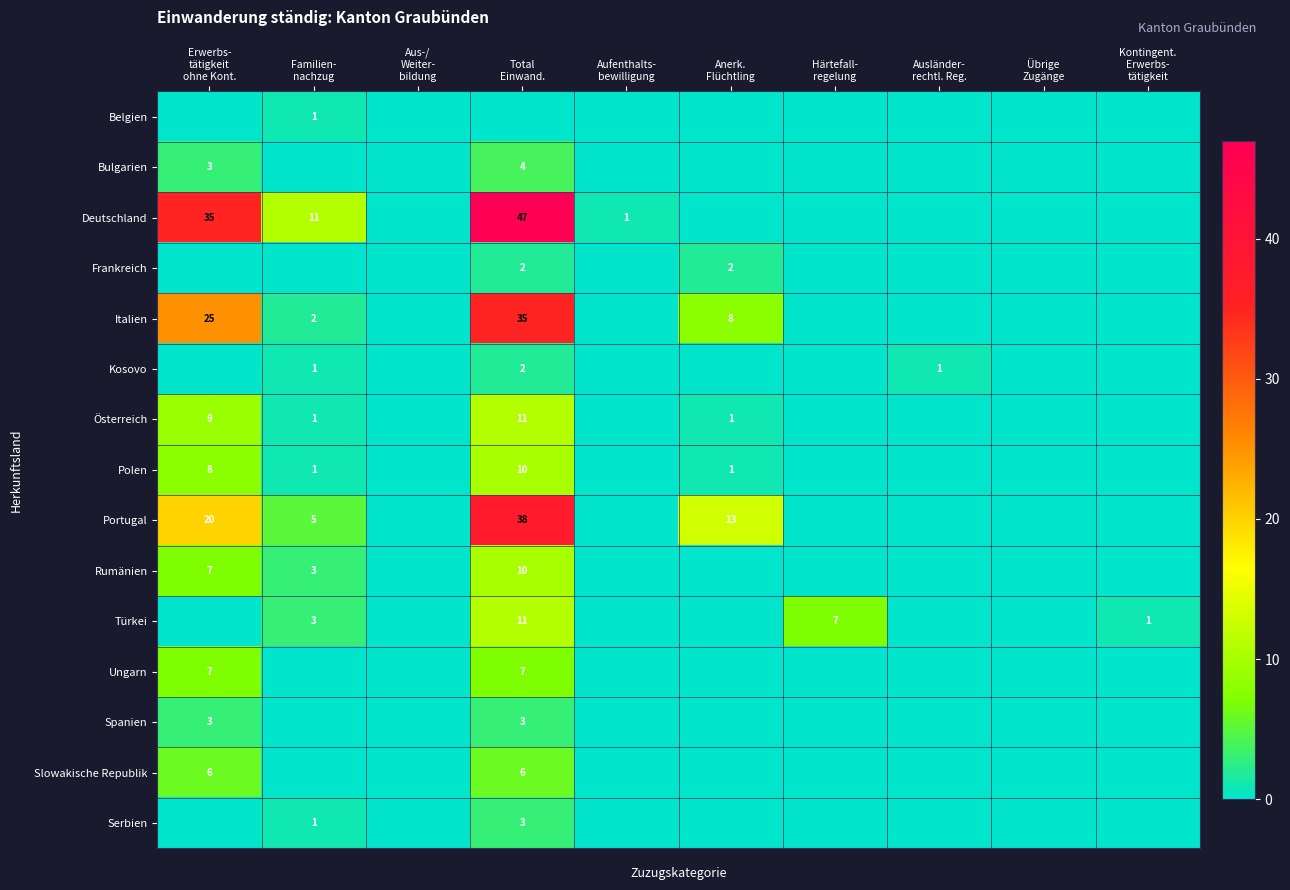

The value of Belgien at Anerk. Flüchtling is 0. True or false?

False